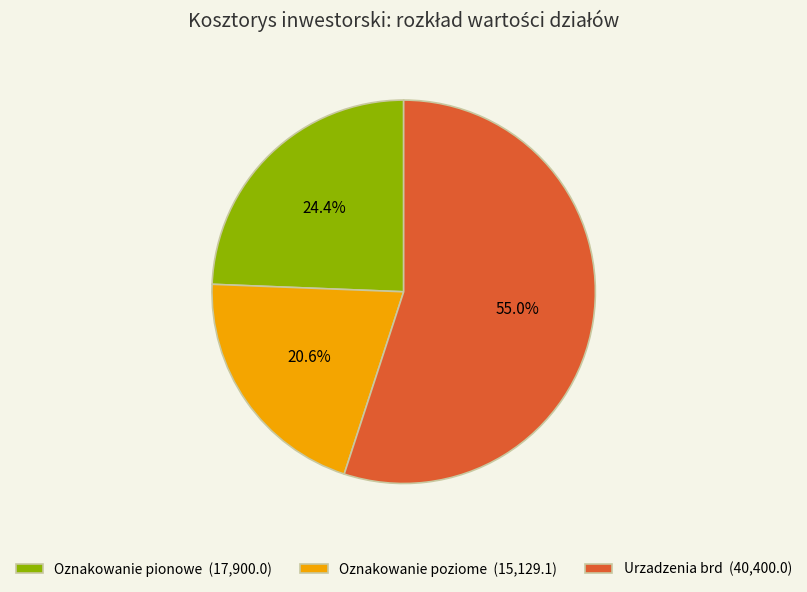

How much of the chart is everything except Oznakowanie pionowe?

75.6%